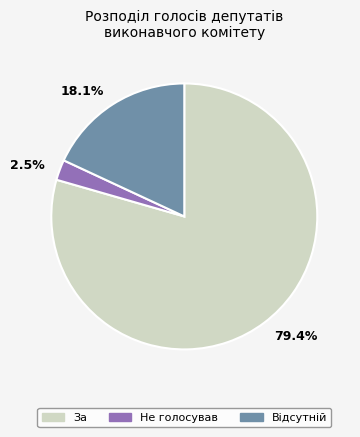

Combined, do 18.1% and 79.4% account for over 50%?

Yes